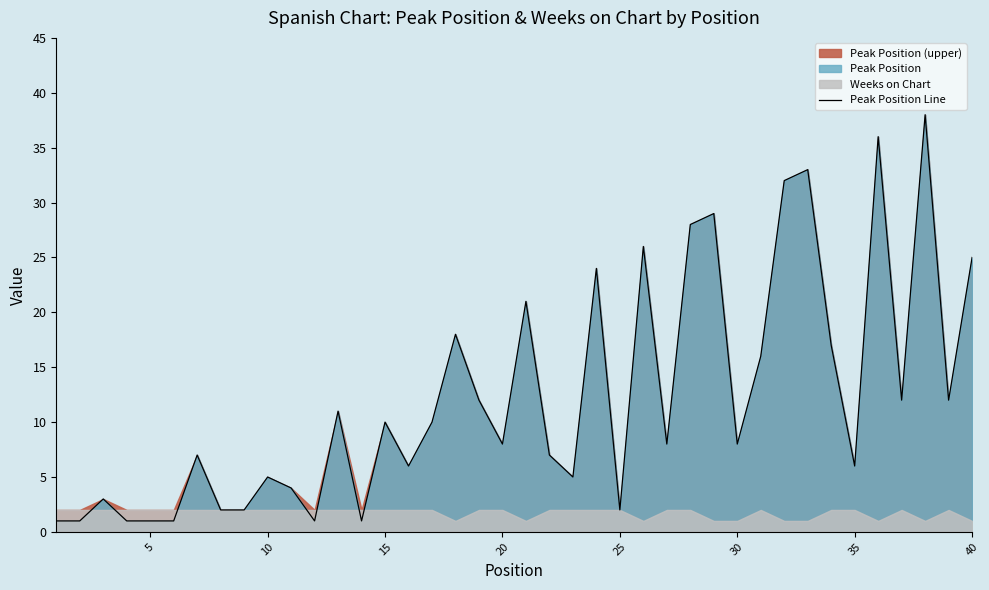

Is it true that the value at 21 is 11?

False